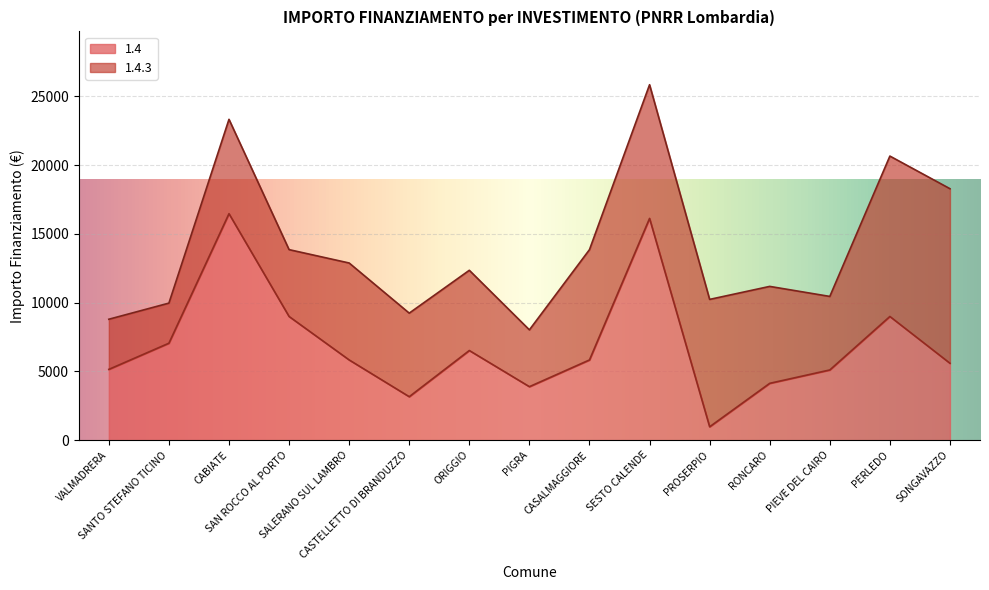

What is the change in value from RONCARO to PIEVE DEL CAIRO?

+972